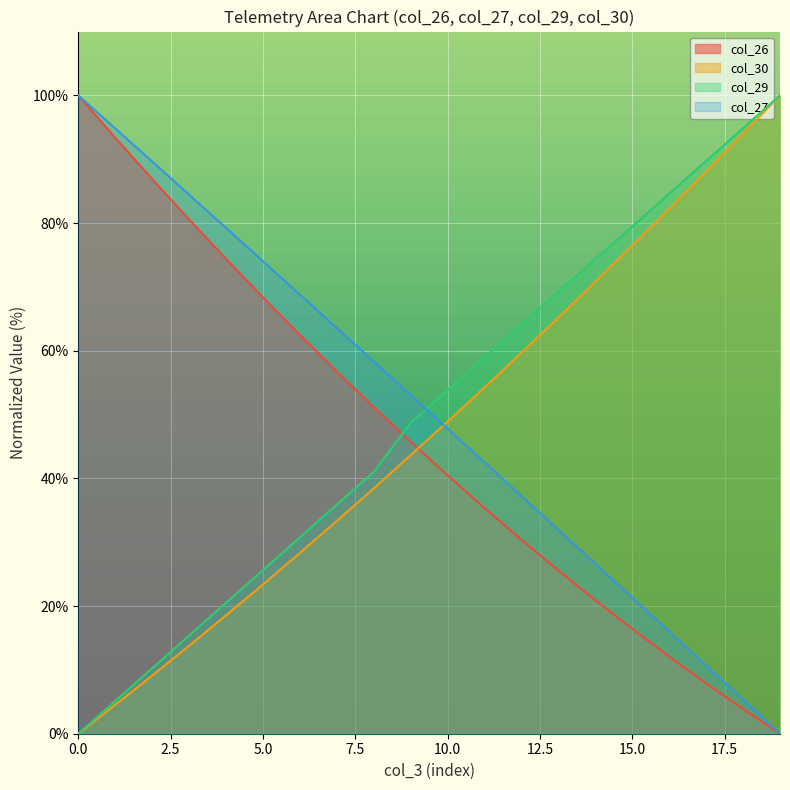

What is the total value across all series at 19?

200.0